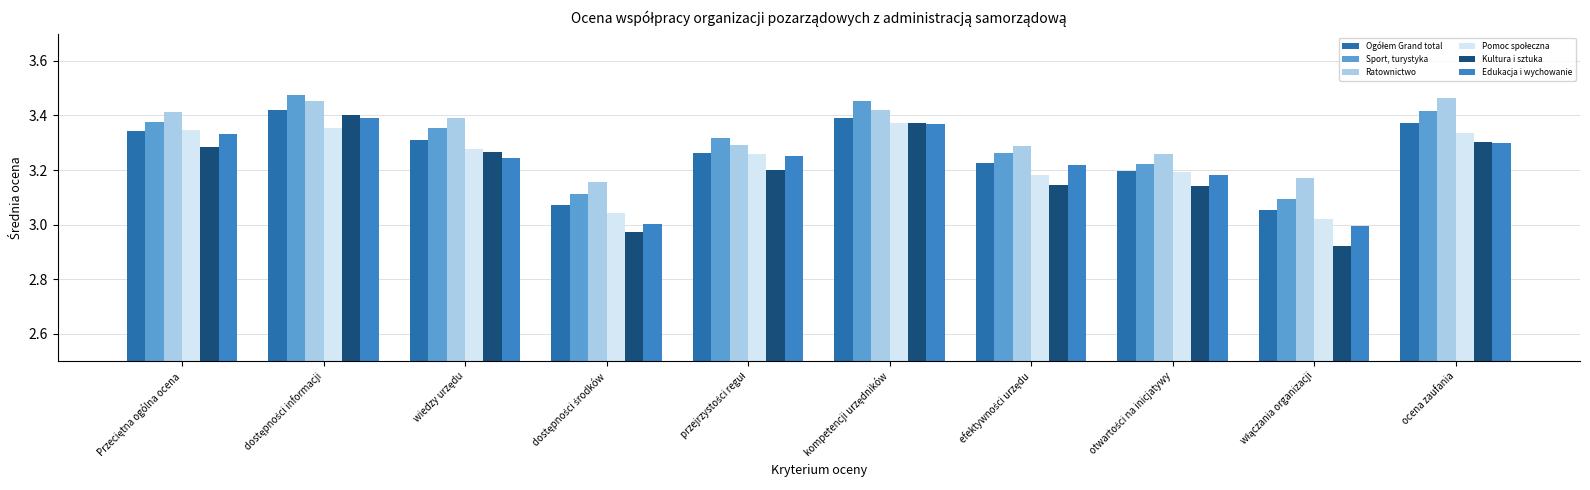

How many series are shown in this chart?

6